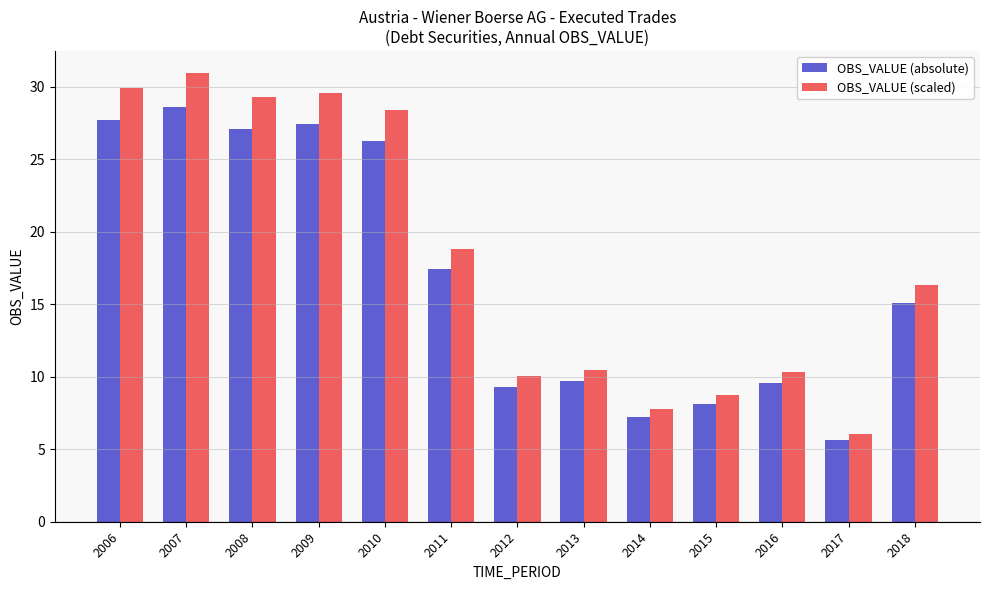

List the series in order of their peak value, lowest first.

OBS_VALUE (absolute), OBS_VALUE (scaled)